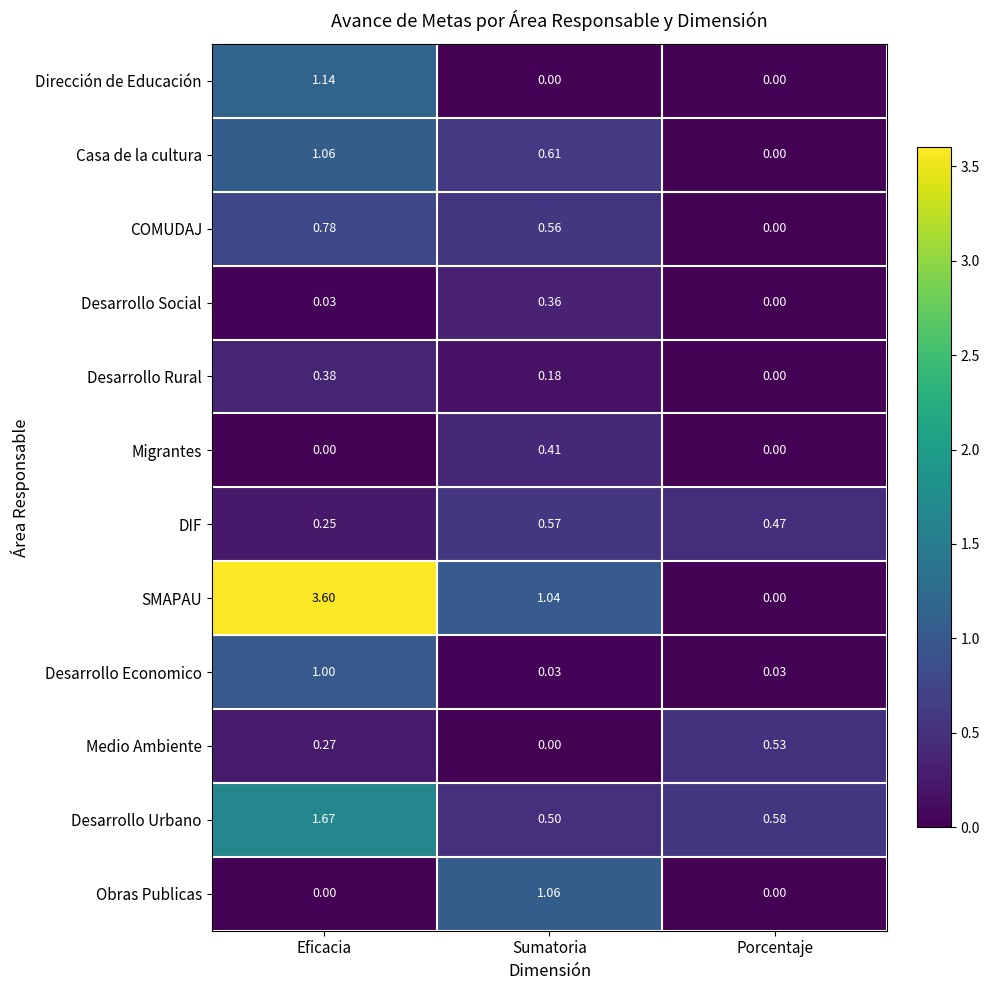

Which label corresponds to the largest value in the chart?

Eficacia